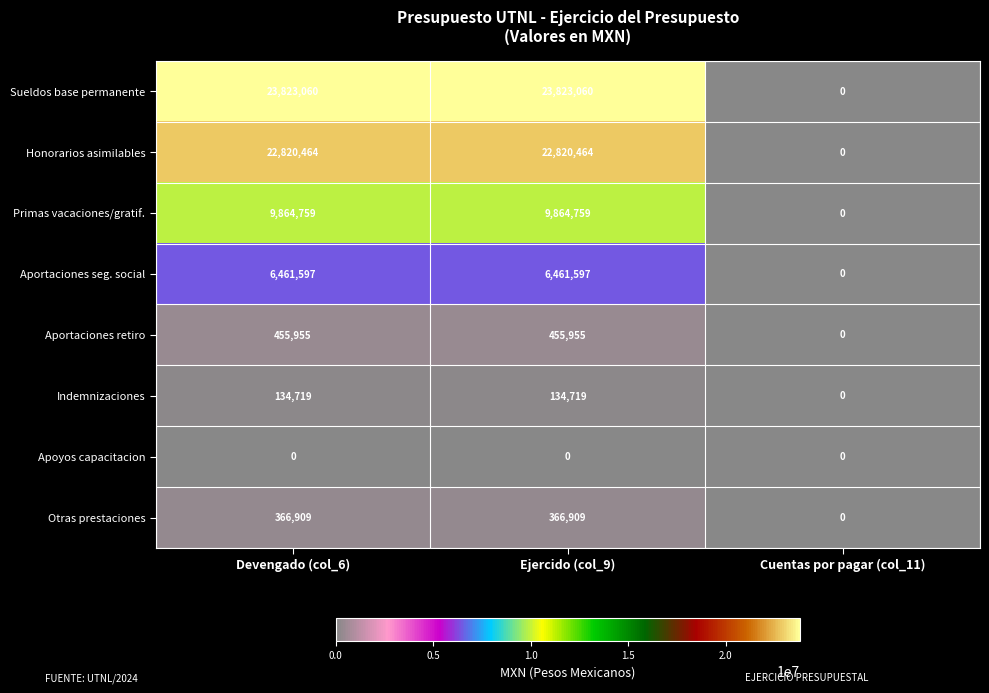

At how many categories does at least one series exceed 7119520?

2